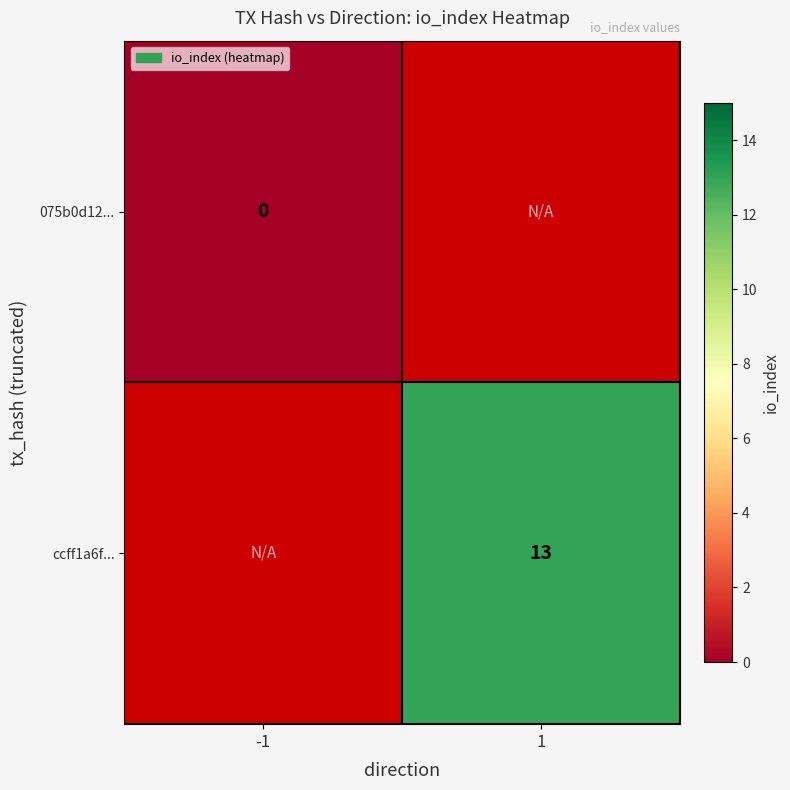

How many data points does each series have?

2